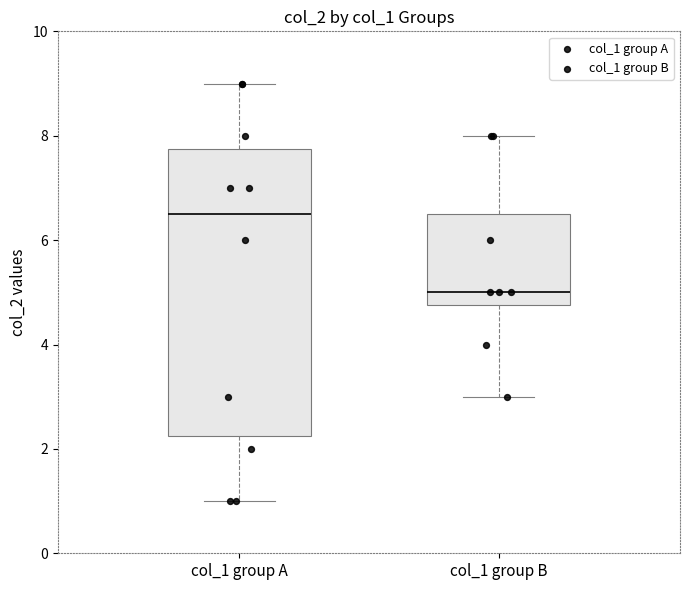

Which box is the tallest, from its lower edge to its upper edge?

col_1 group A